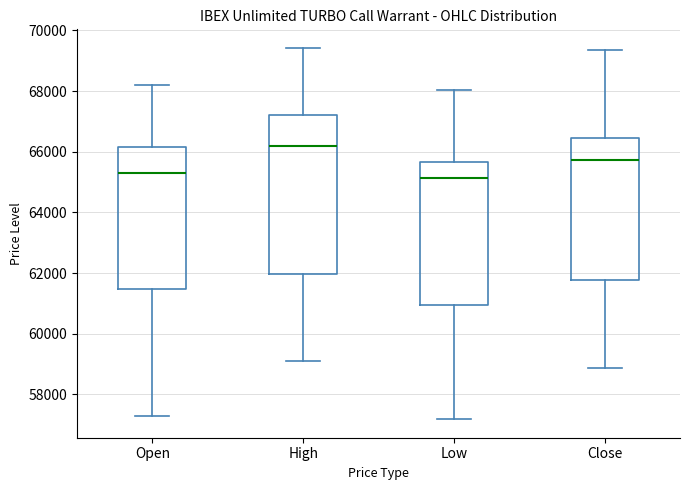

Reading left to right, transcribe this box plot: for each box, give where its median line is, the range the box spans, and where its two whiskers end, as read against the y-axis. The values are not printed on the chart, so give them approximately, as read against the axis.

Open: median 65400, box 61400 to 66200, whiskers 57200 to 68200
High: median 66200, box 62000 to 67200, whiskers 59000 to 69400
Low: median 65200, box 61000 to 65600, whiskers 57200 to 68000
Close: median 65800, box 61800 to 66400, whiskers 58800 to 69400